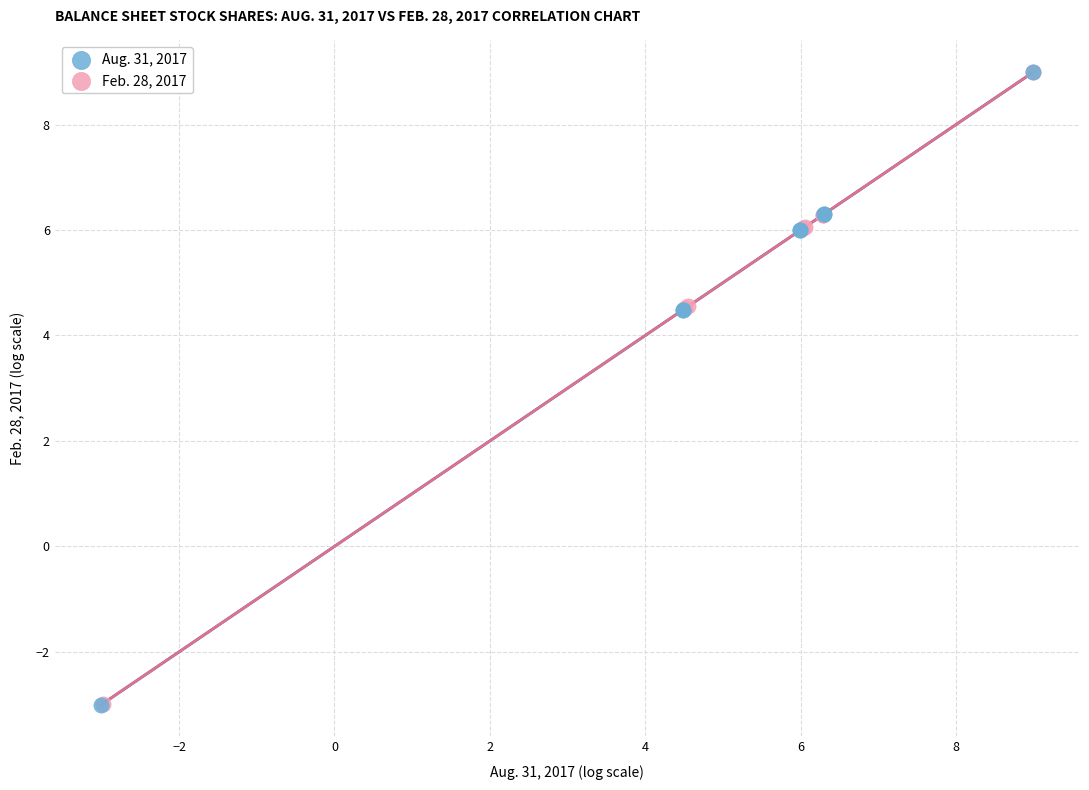

Which series has the widest spread of Y values?

Aug. 31, 2017